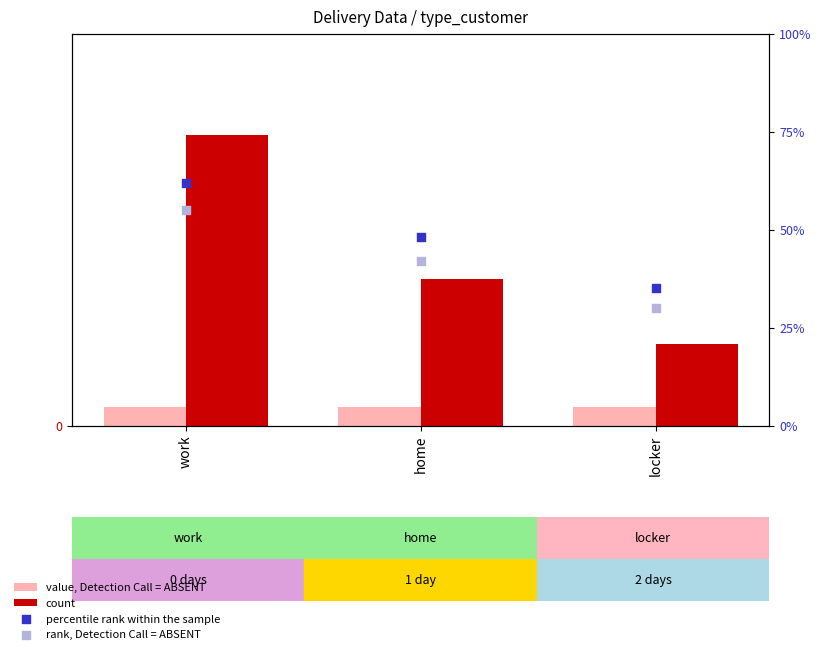

Which series reaches the minimum Y coordinate?

value, Detection Call = ABSENT